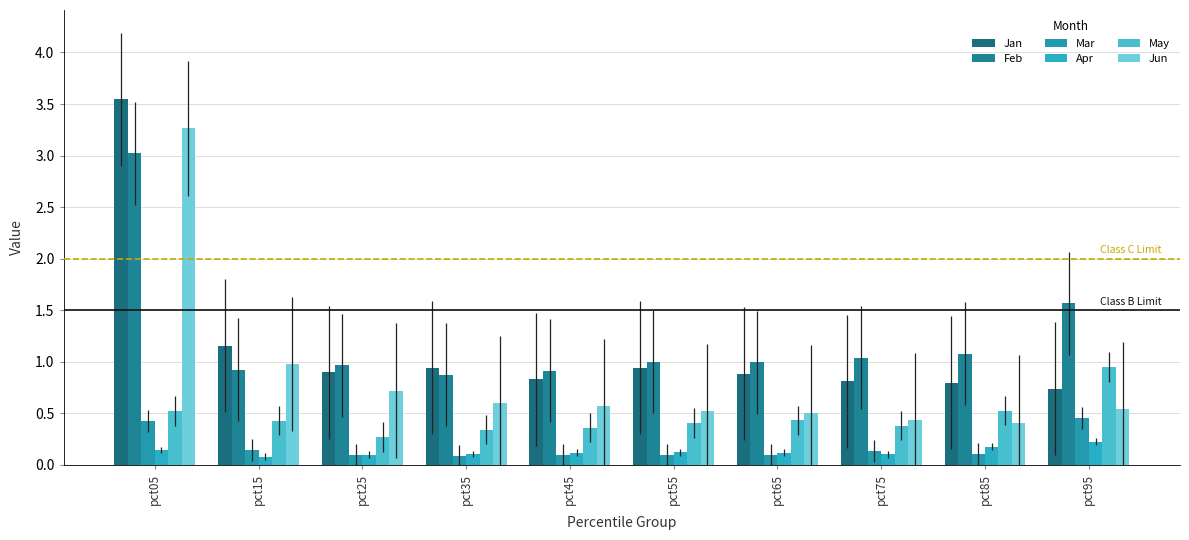

At how many categories does at least one series exceed 0?

10